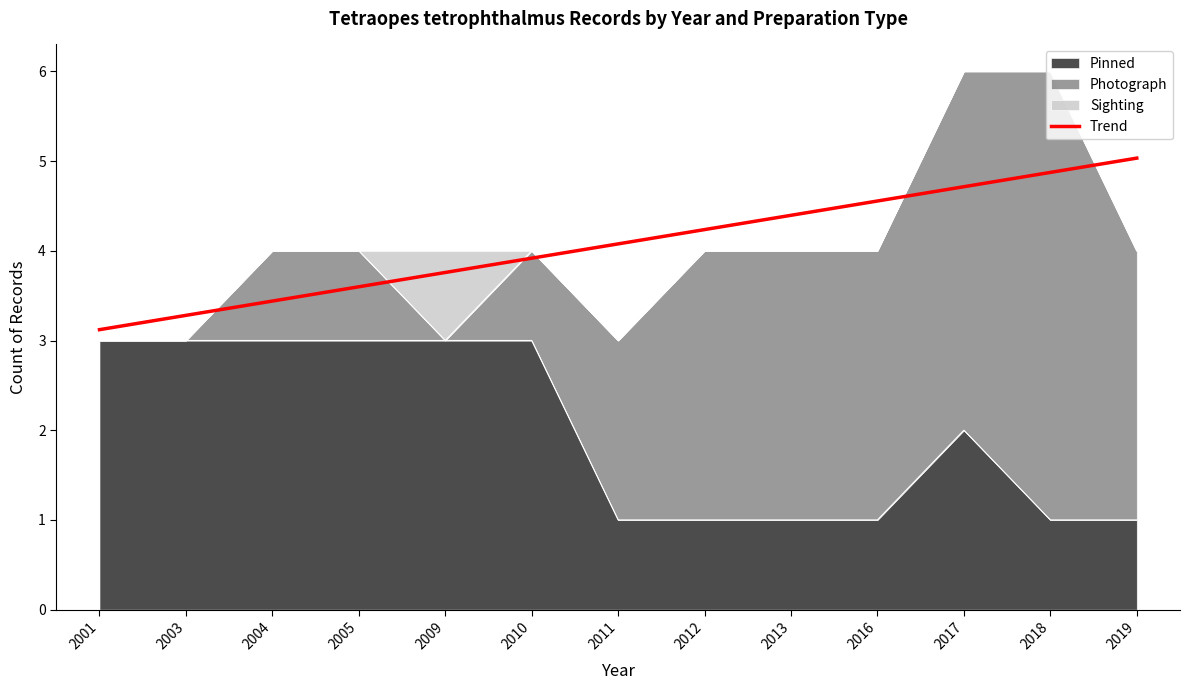

The chart shows a value of 7.5 at 2016. True or false?

False